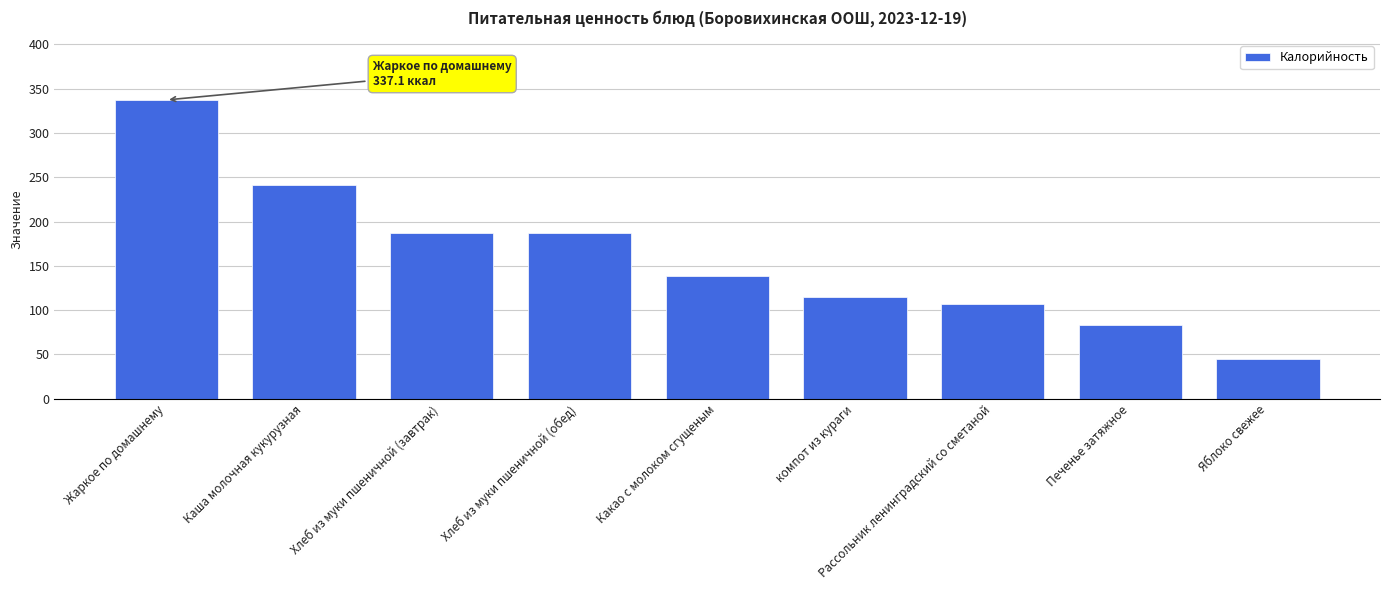

What is the value of the 4th bar from the left?

187.0